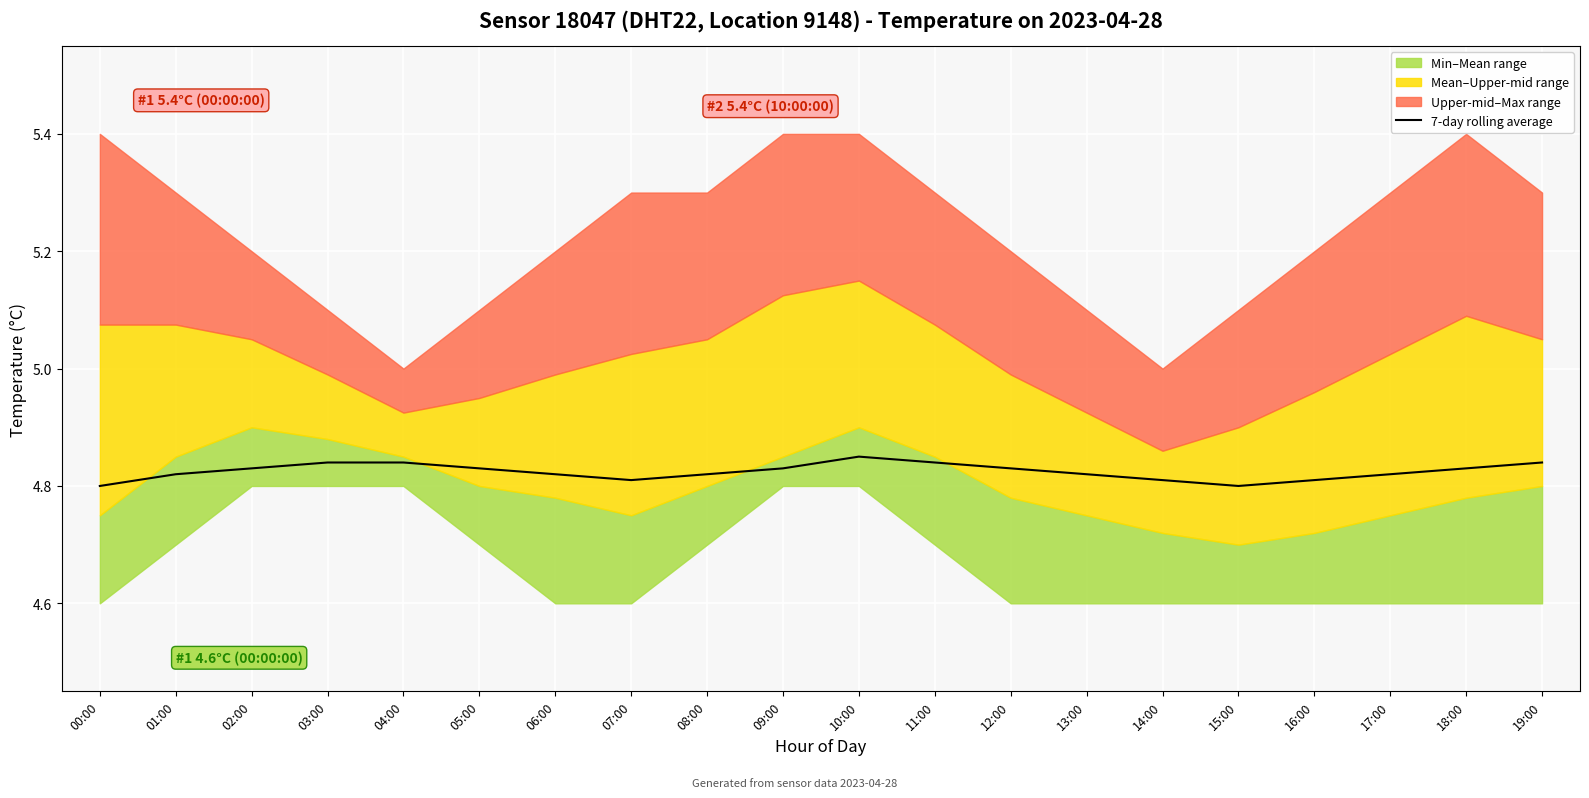

The value at 08:00 is 8.5. True or false?

False